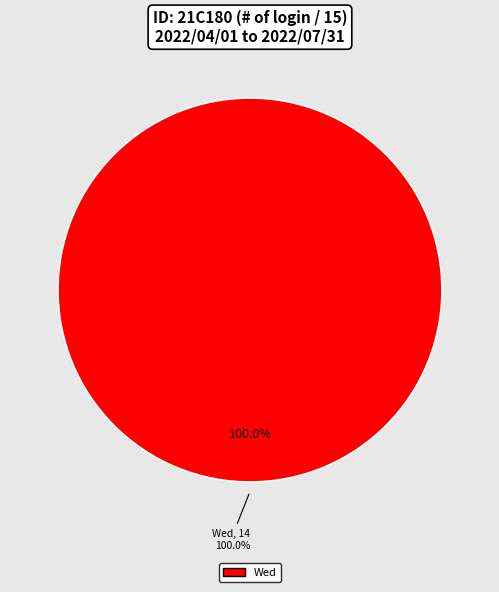

Is it true that Mon is 0% of the pie?

True